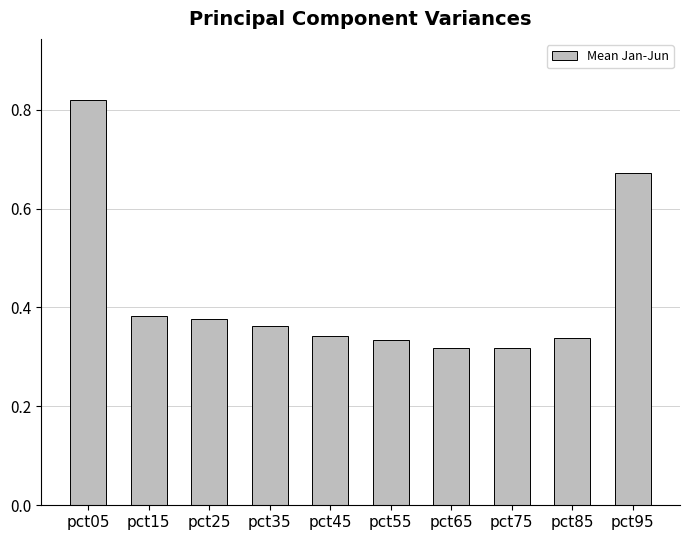

Count the values in the range 0 to 1.

10